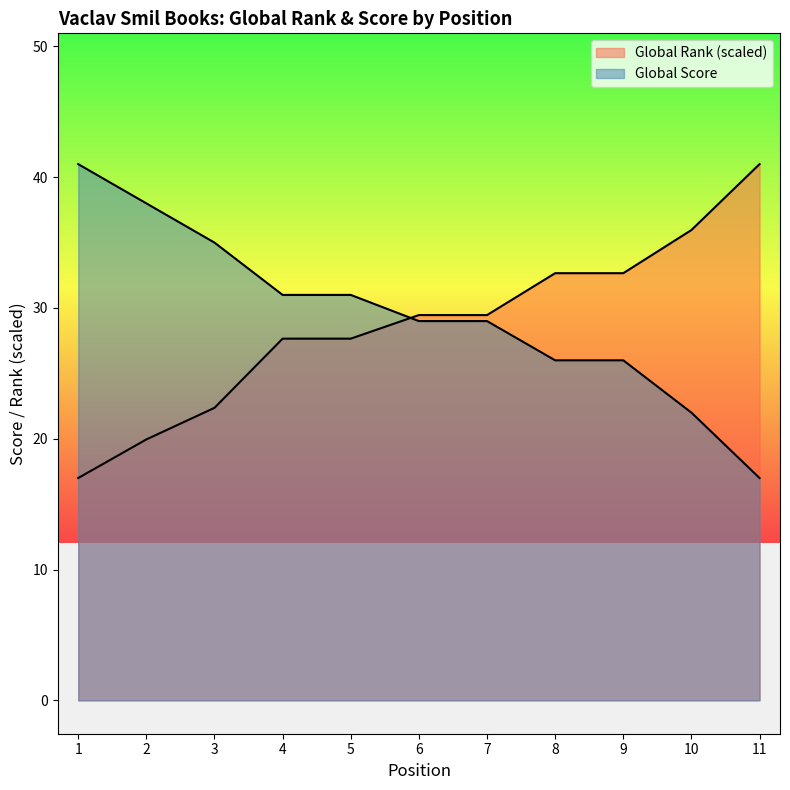

True or false: Global Rank and Global Score cross at least once.

True